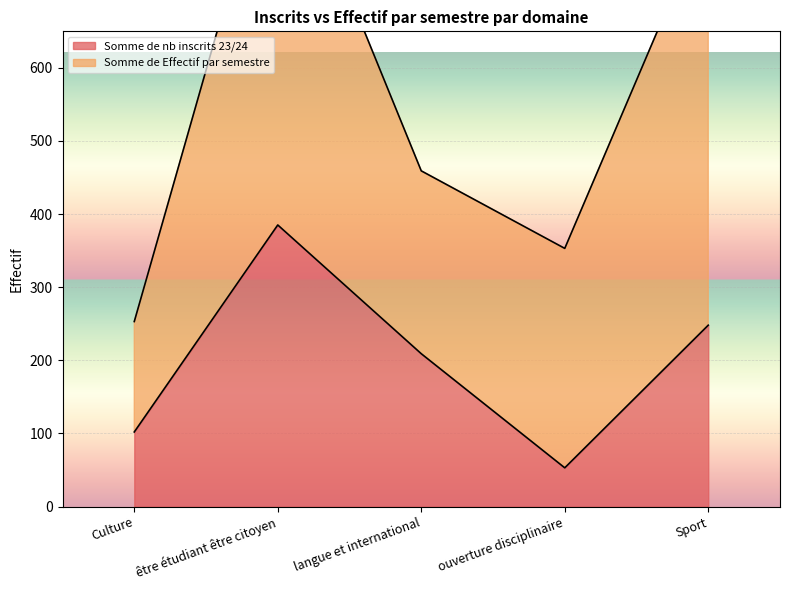

What is the change in value from être étudiant être citoyen to Sport?

-137